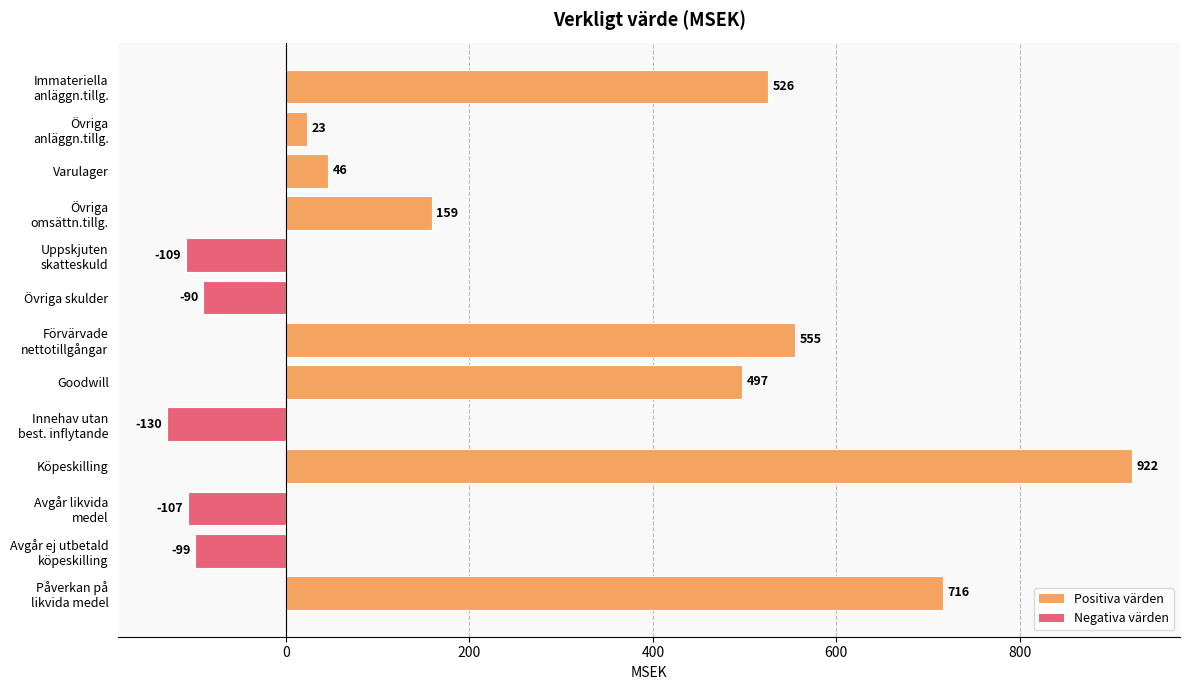

What is the label of the 8th bar from the bottom?

Övriga skulder